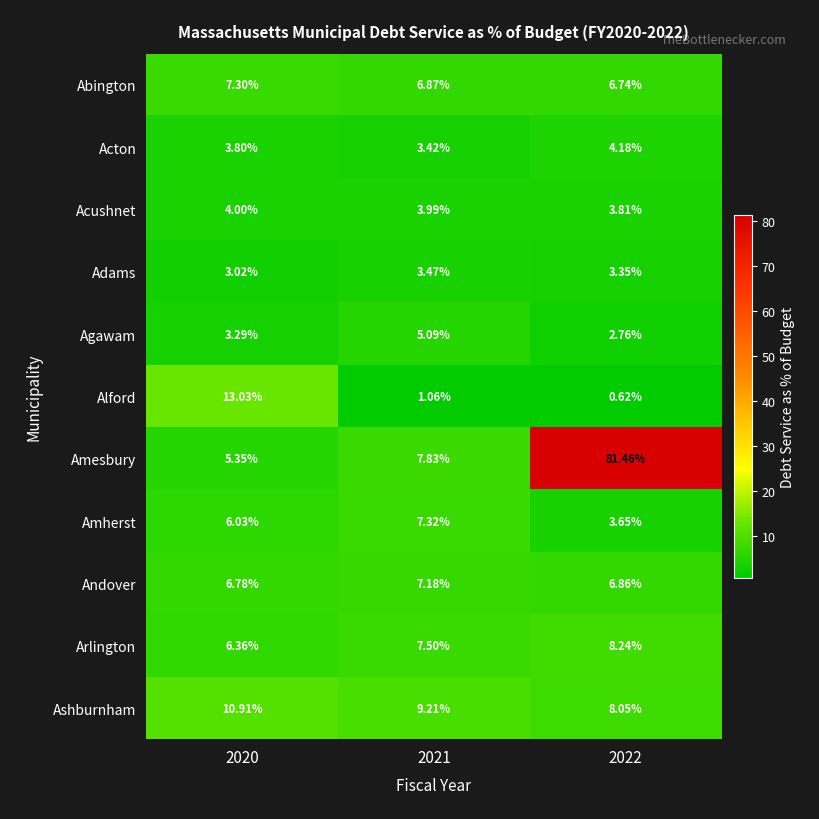

Which series has the largest range (max minus min)?

Amesbury